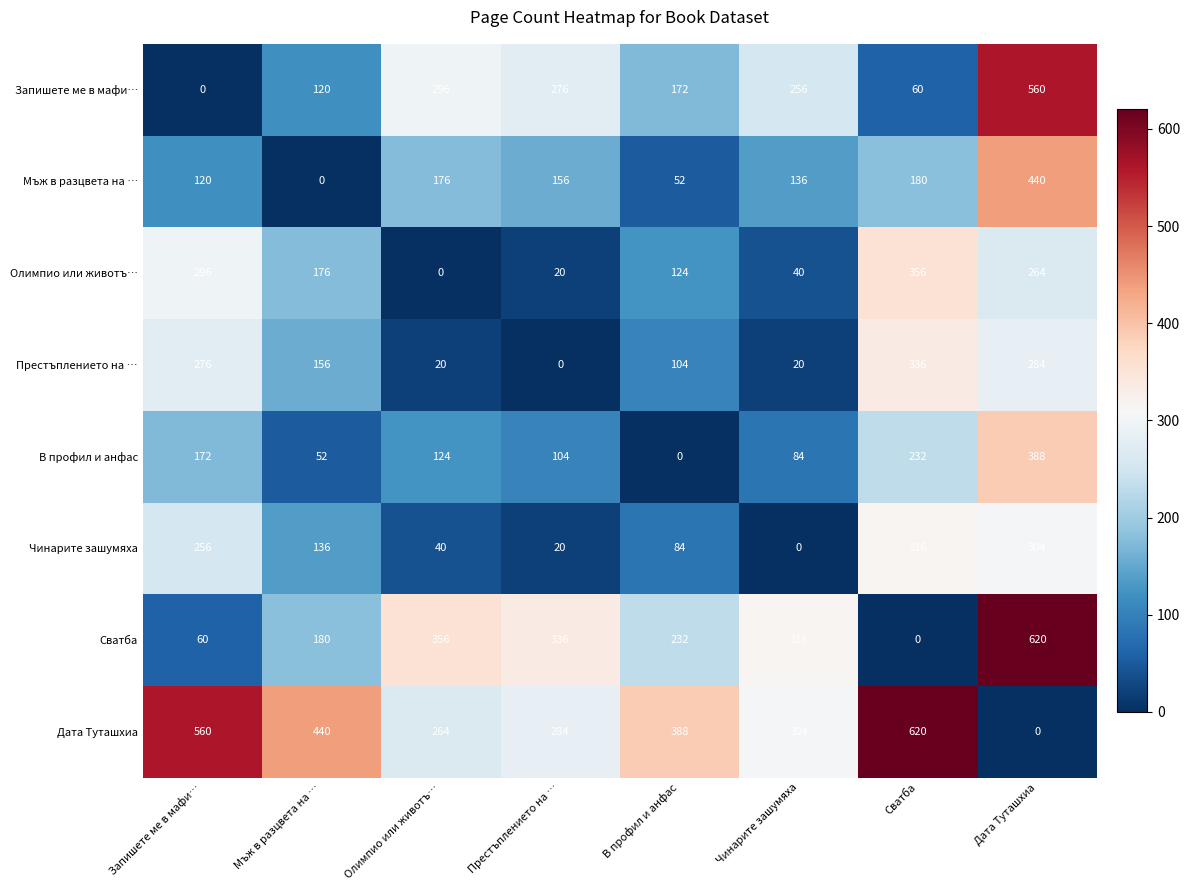

What is the sum of all Запишете ме в мафи… values?

1740